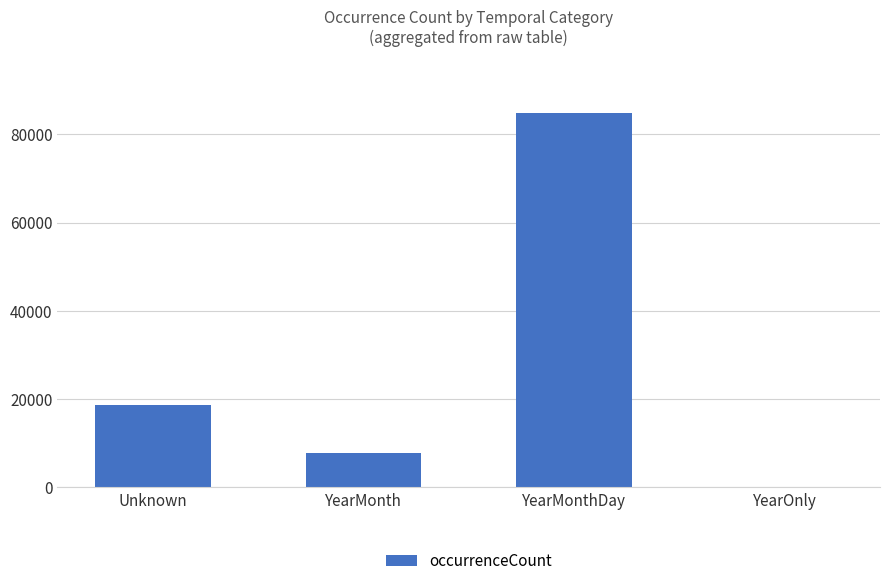

Reading right to left, list all the values displayed in this chart.

YearOnly=58	YearMonthDay=84883	YearMonth=7875	Unknown=18588